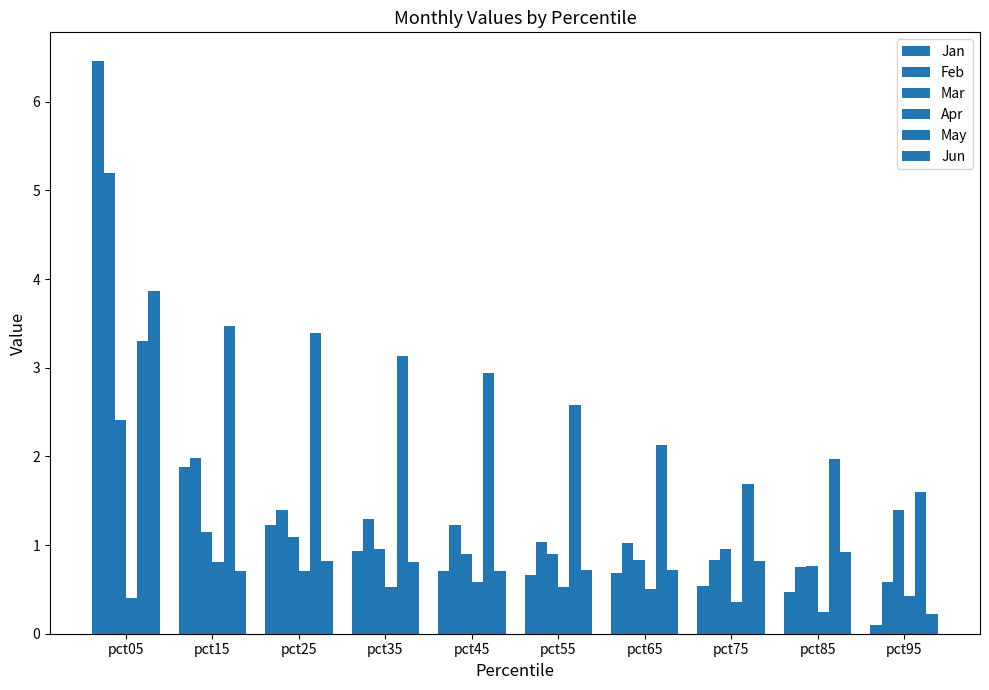

Are the bars grouped side by side (vs. stacked)?

Yes